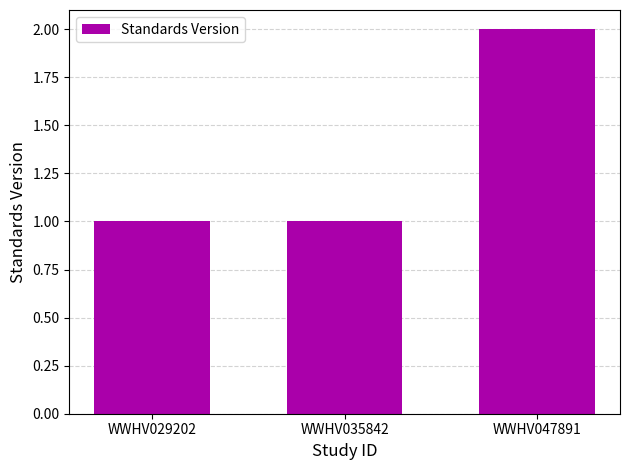

What is the ratio of the value at WWHV029202 to the value at WWHV035842?

1.0